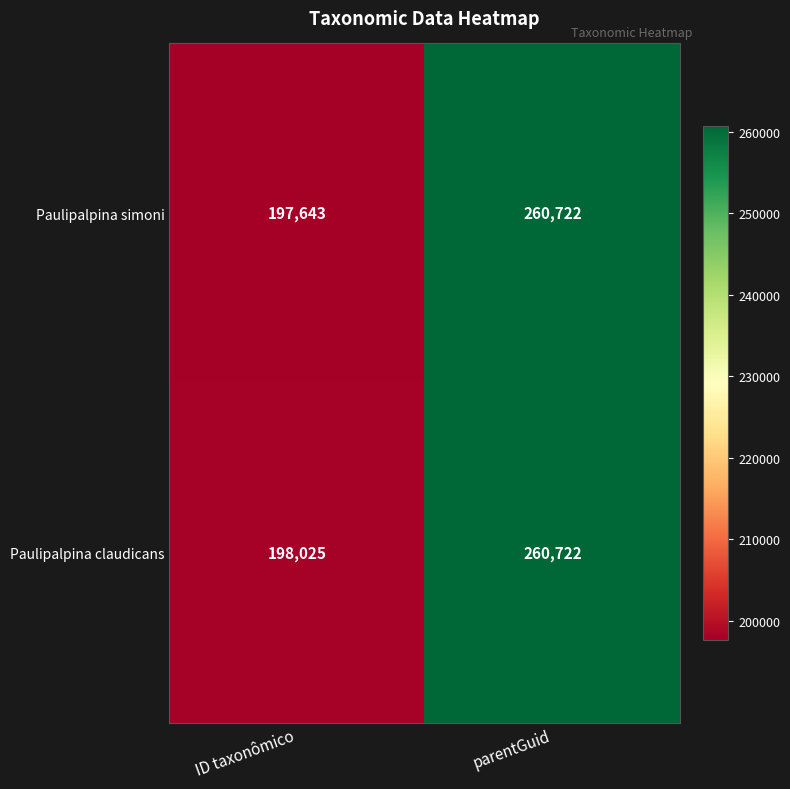

Which series changed the most between ID taxonômico and parentGuid?

Paulipalpina simoni